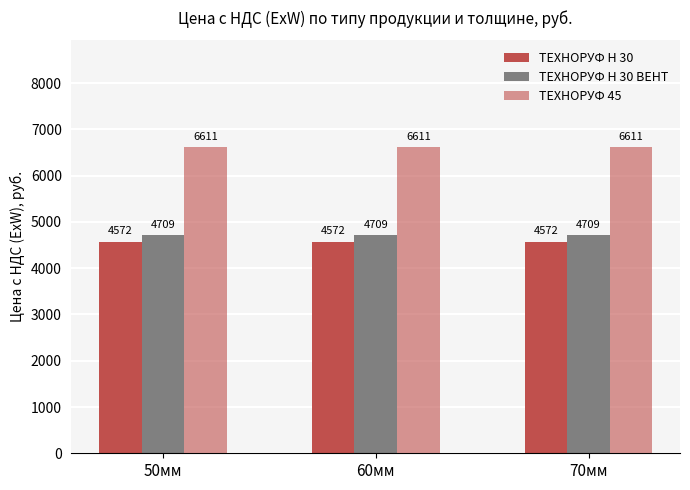

Does the chart contain stacked bars?

No